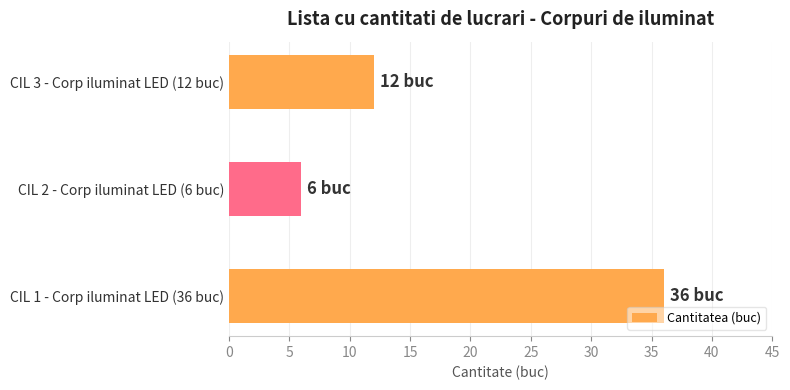

At which label is the value closest to 21?

CIL 3 - Corp iluminat LED (12 buc)